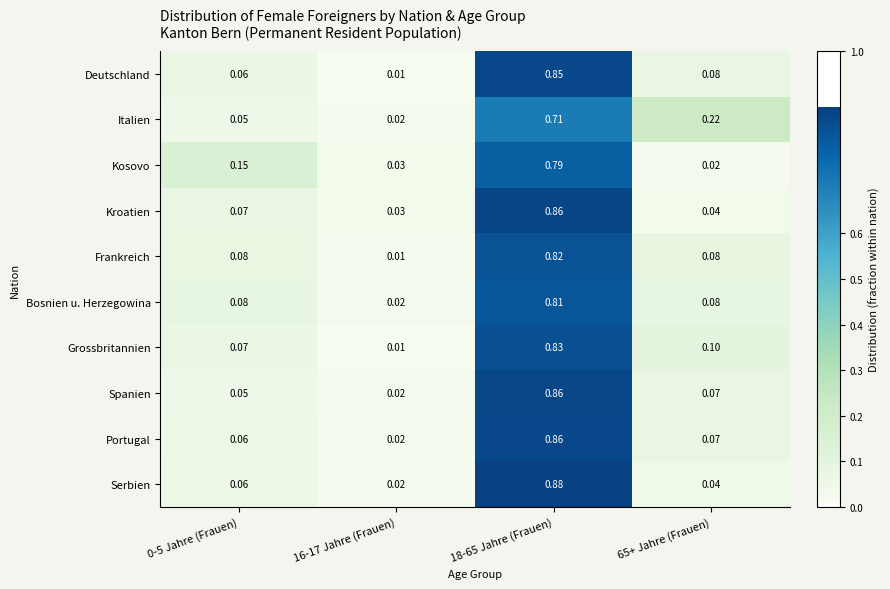

Which series changed the most between 16-17 Jahre (Frauen) and 18-65 Jahre (Frauen)?

Serbien